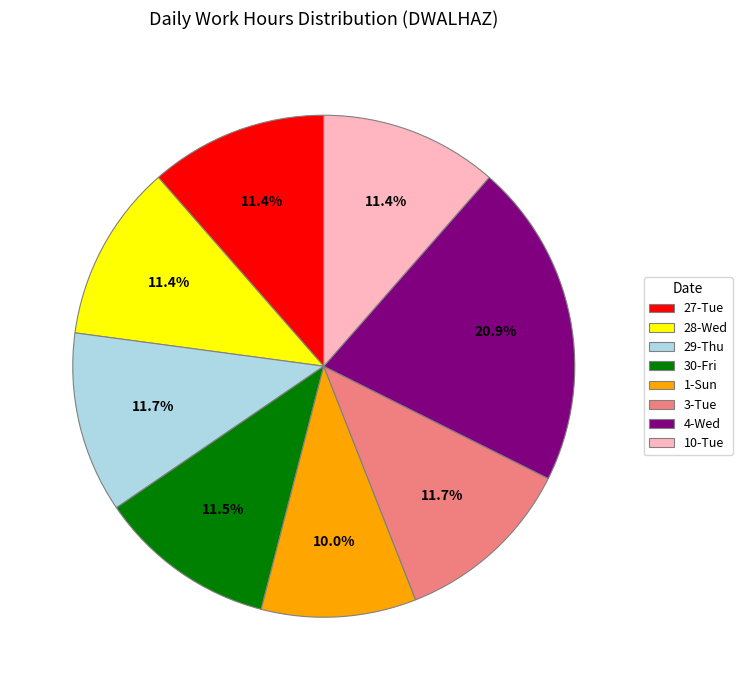

Is 4-Wed the majority of the pie?

No